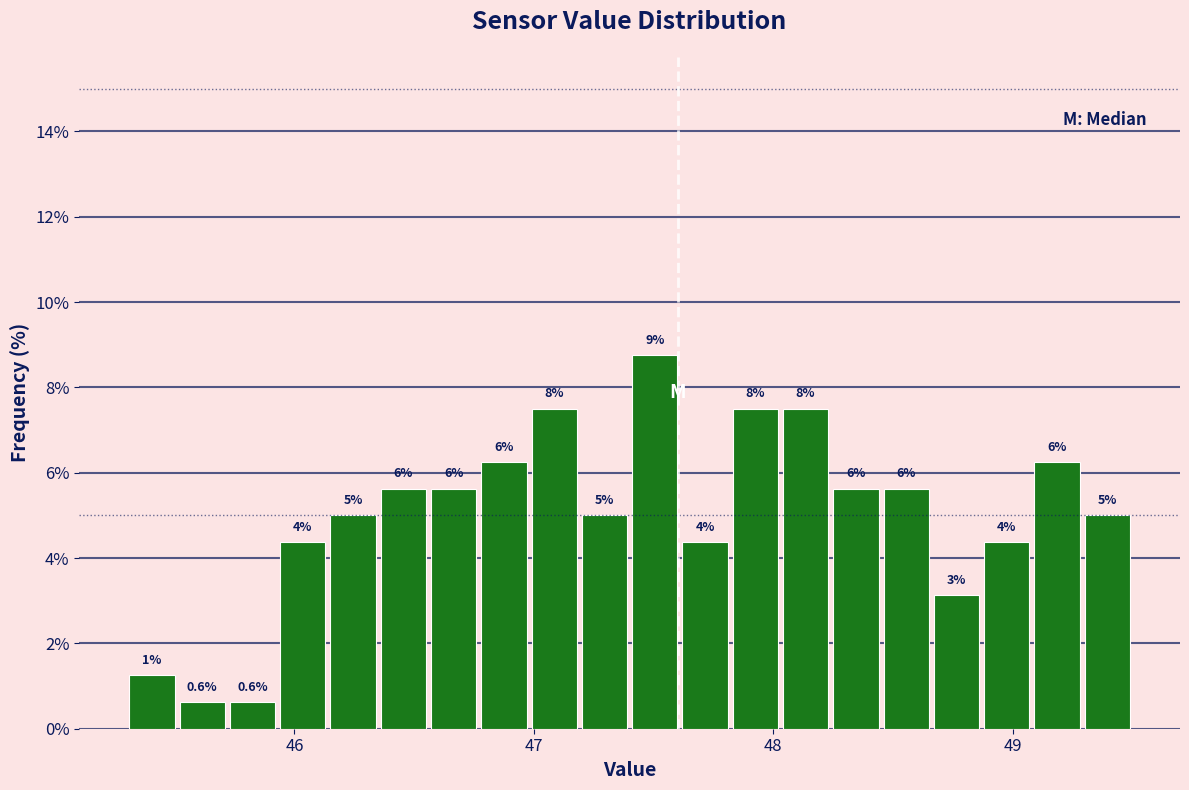

Read against the x-axis, roughly where is the centre of the tallest bar?

47.5